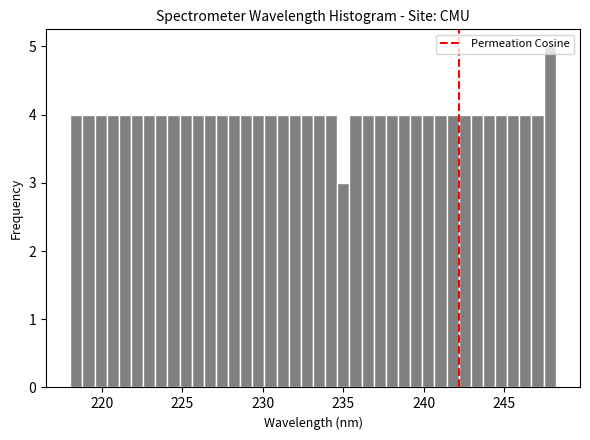

Around what value on the x-axis is the tallest bar? Give the approximate position of its centre, as read against the axis.

248.0